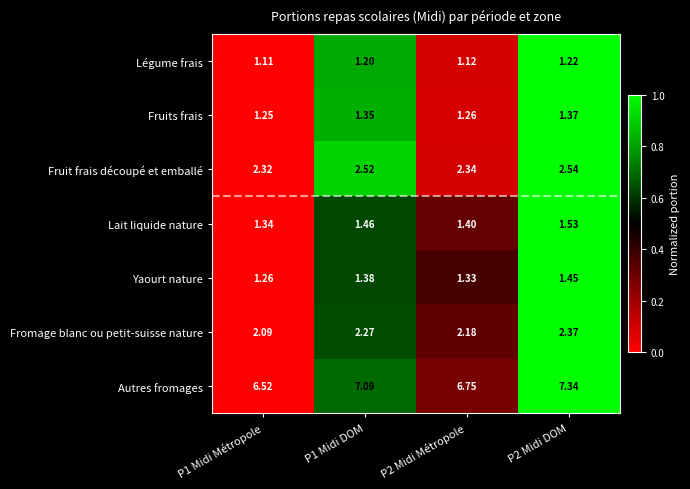

Between P1 Midi Métropole and P1 Midi DOM, which series saw the biggest shift?

Autres fromages